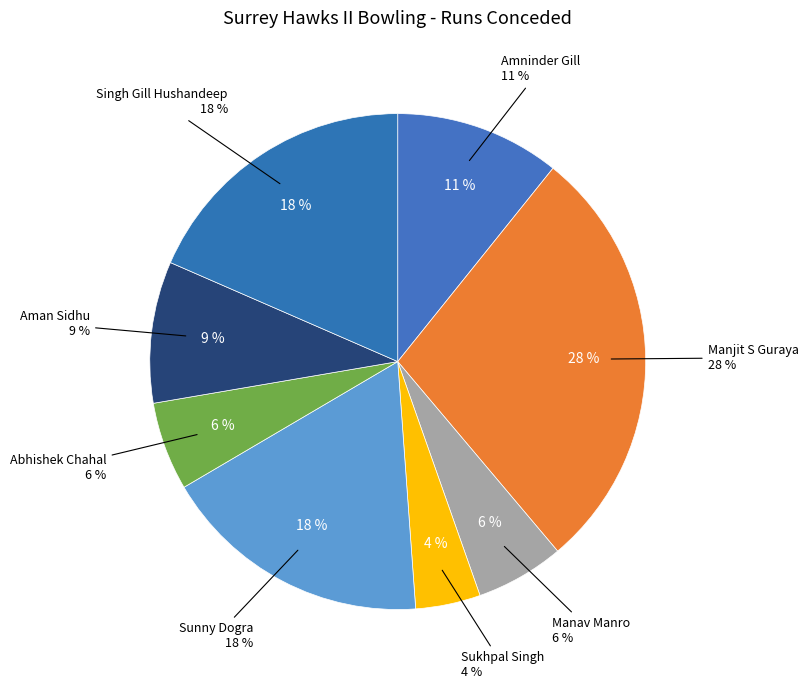

The Amninder Gill slice represents 11% of the pie. True or false?

True